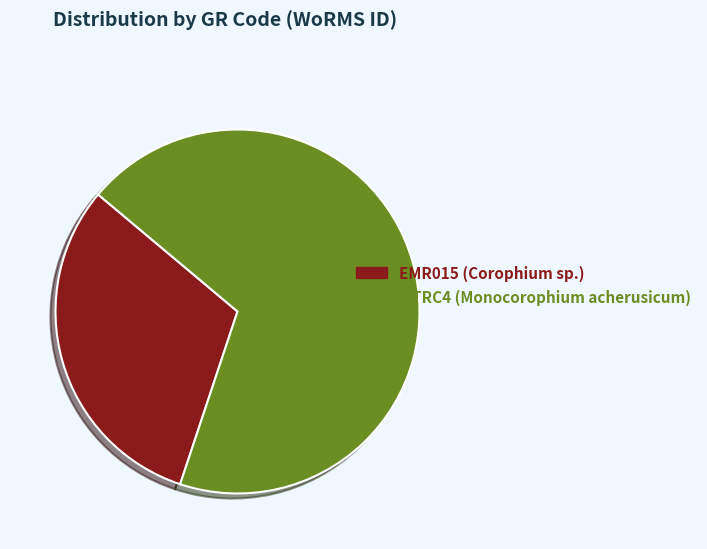

Rank the categories by value from highest to lowest.

MTRC4, EMR015